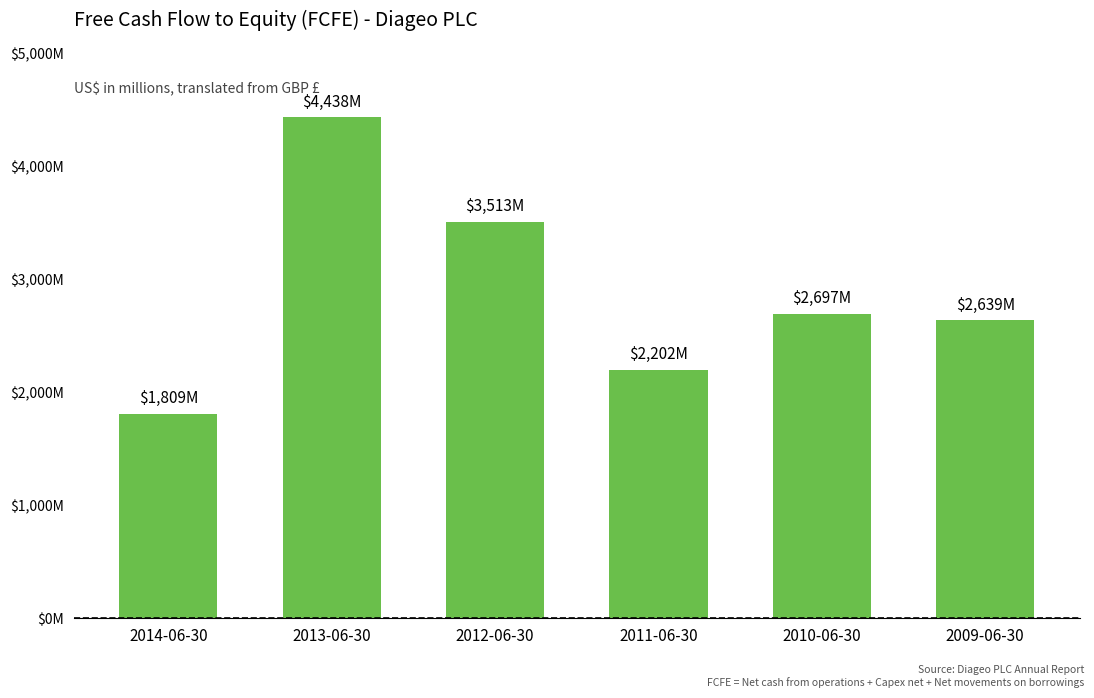

Are the bars horizontal?

No